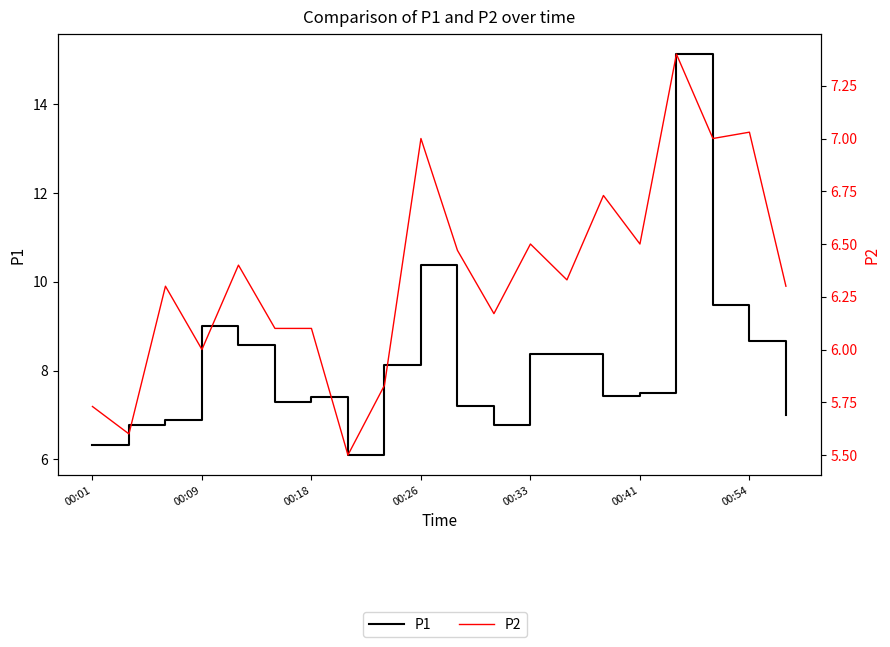

Is the value of P2 at 9 greater than the value of P1 at 17?

No